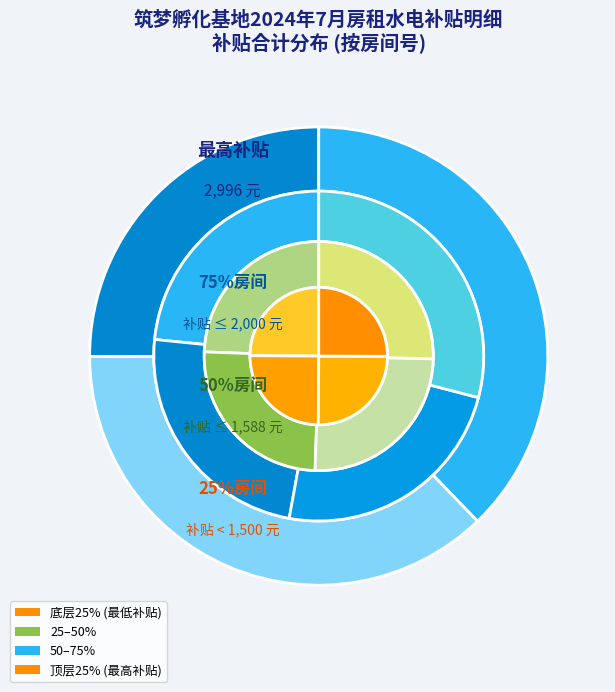

Count the number of slices in the pie.

15